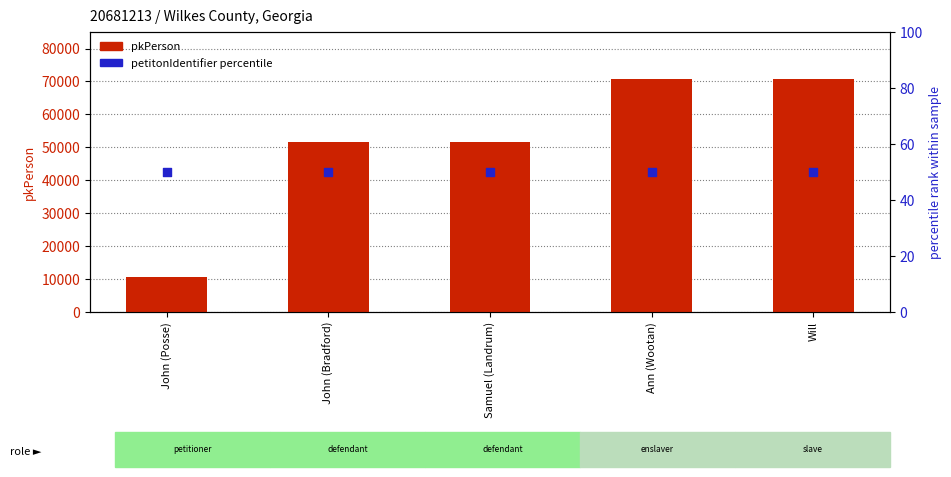

At how many categories does at least one series exceed 53934?

2